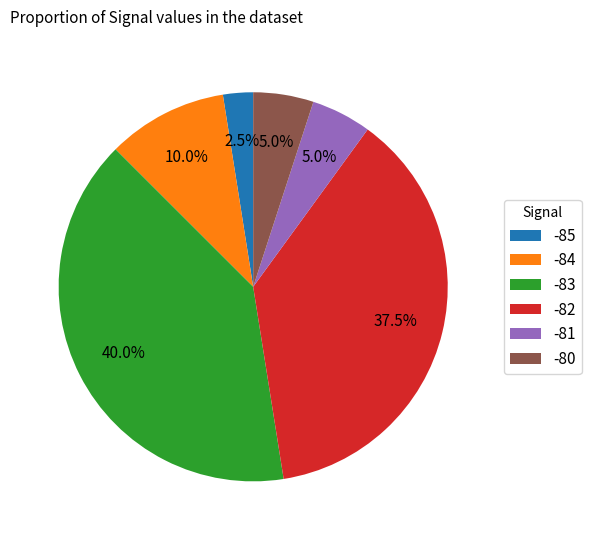

What percentage do -82 and -83 together represent?

77.5%